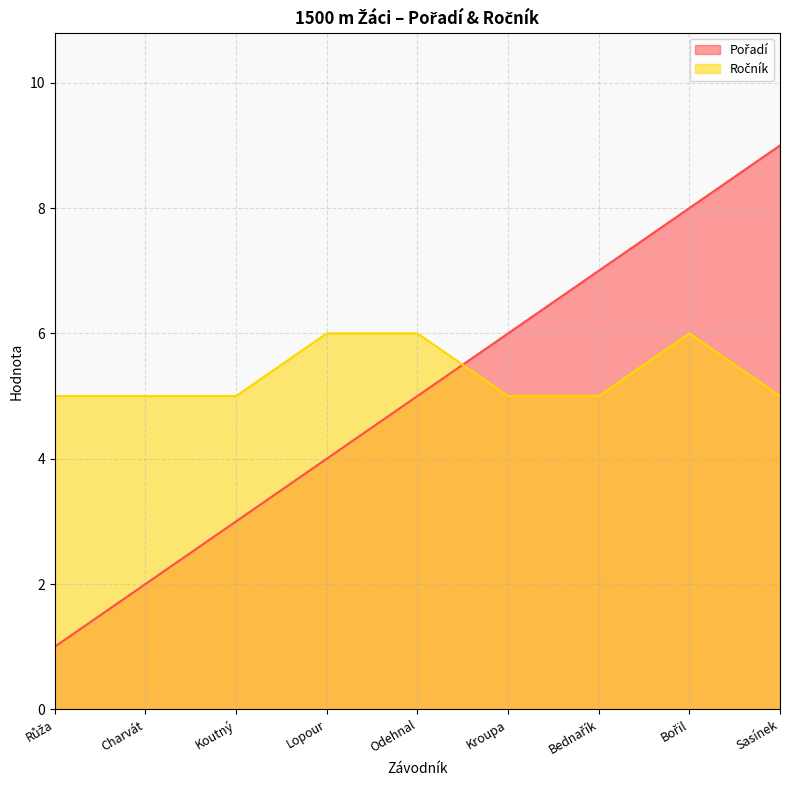

In Ročník, how many points are higher than both neighbors (excluding endpoints)?

1